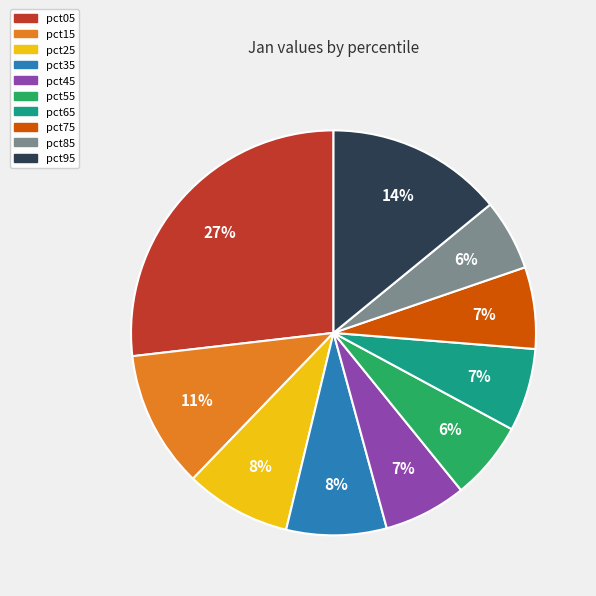

What percentage is the pct45 slice, to the nearest percent?

7%